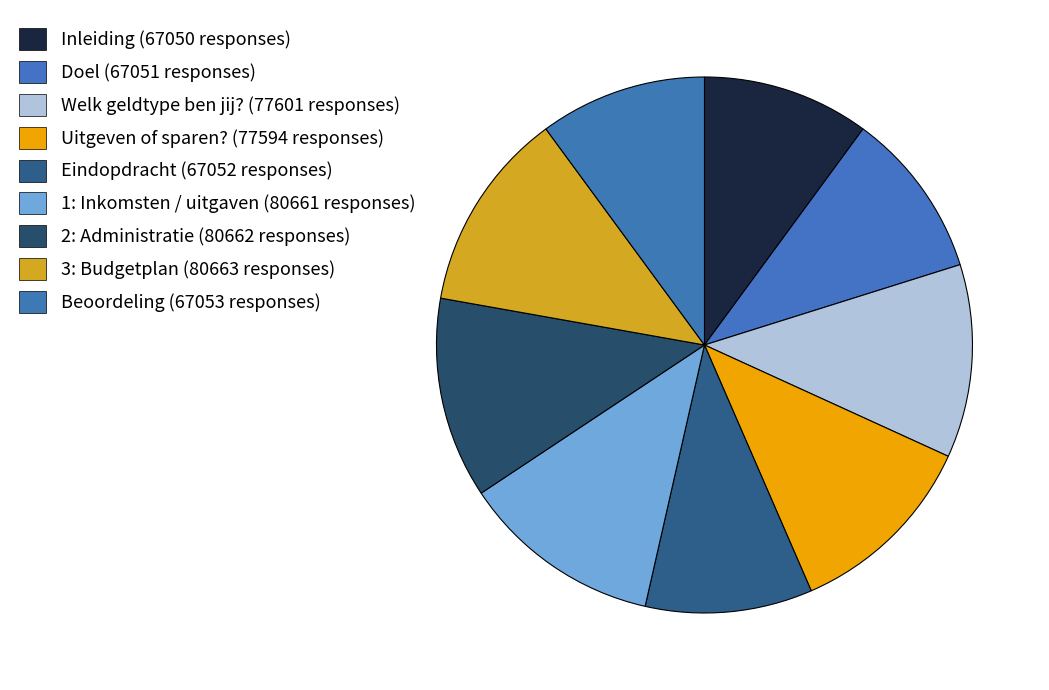

To the nearest percent, what is the combined percentage of 2: Administratie and Inleiding?

22%